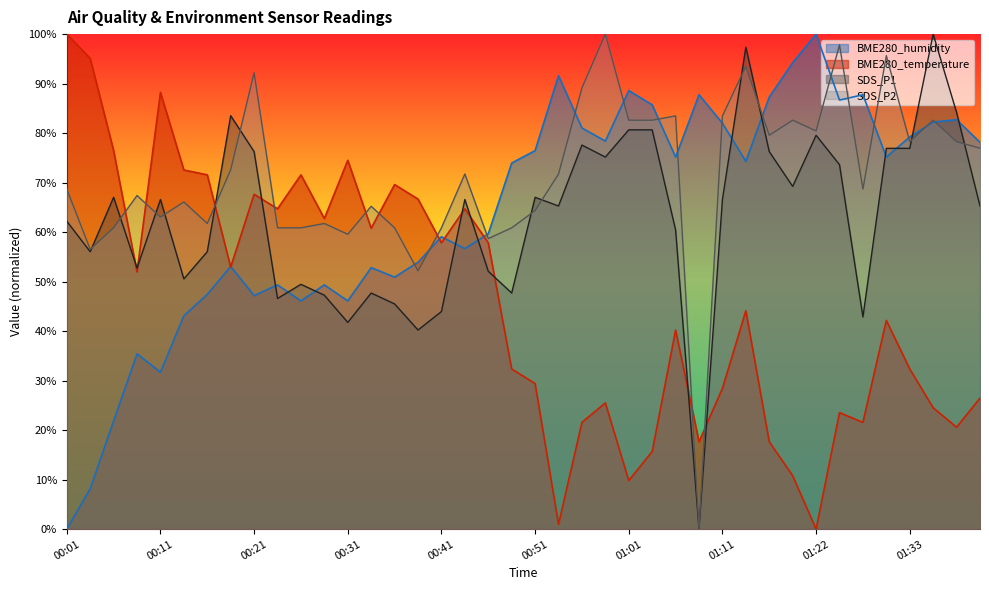

What is the label of the 18th point from the right?

00:56